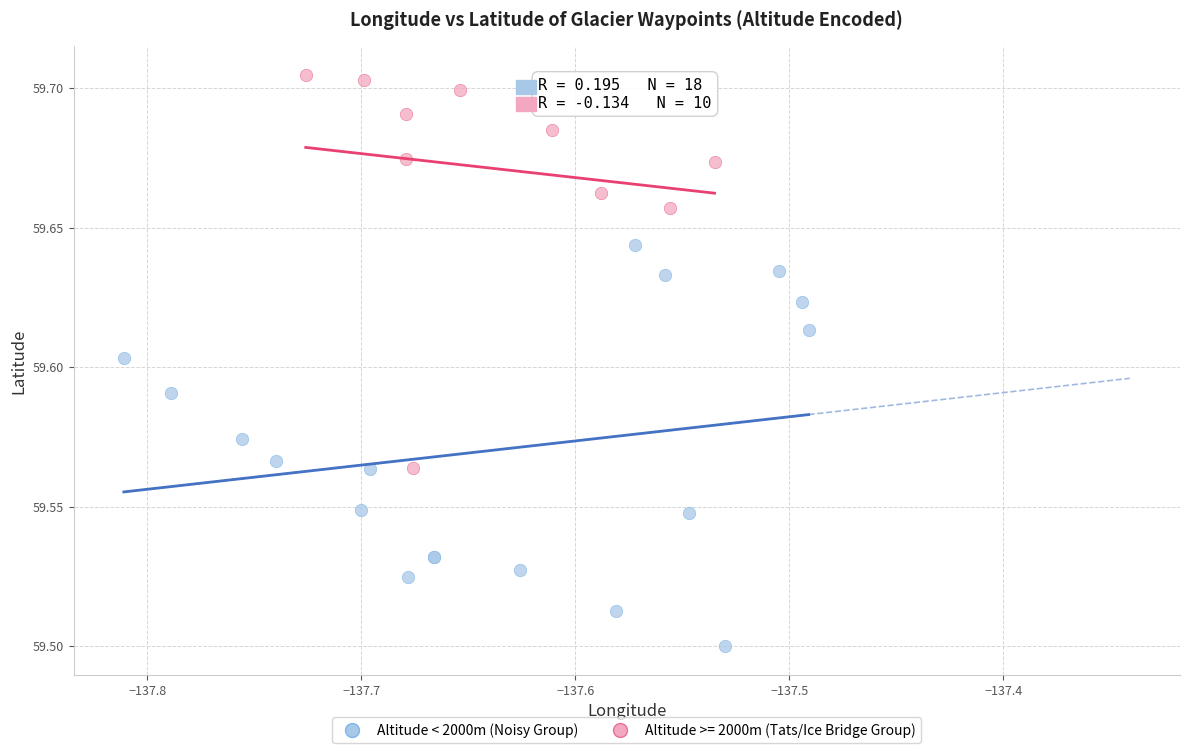

Which series reaches the maximum Y coordinate?

Altitude >= 2000m (Tats/Ice Bridge Group)